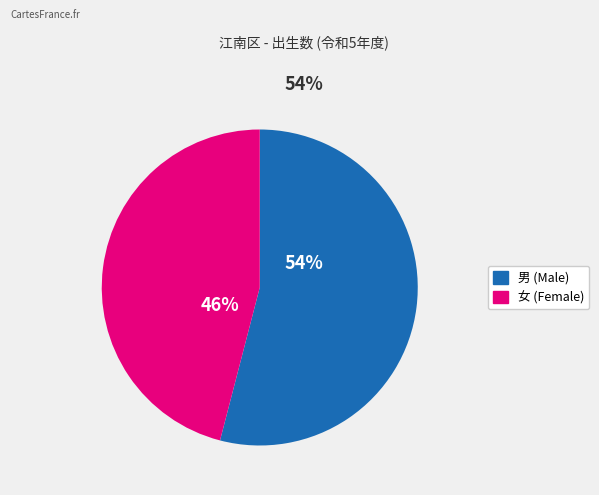

To the nearest percent, what is the difference between the largest and smallest slice percentages?

8%